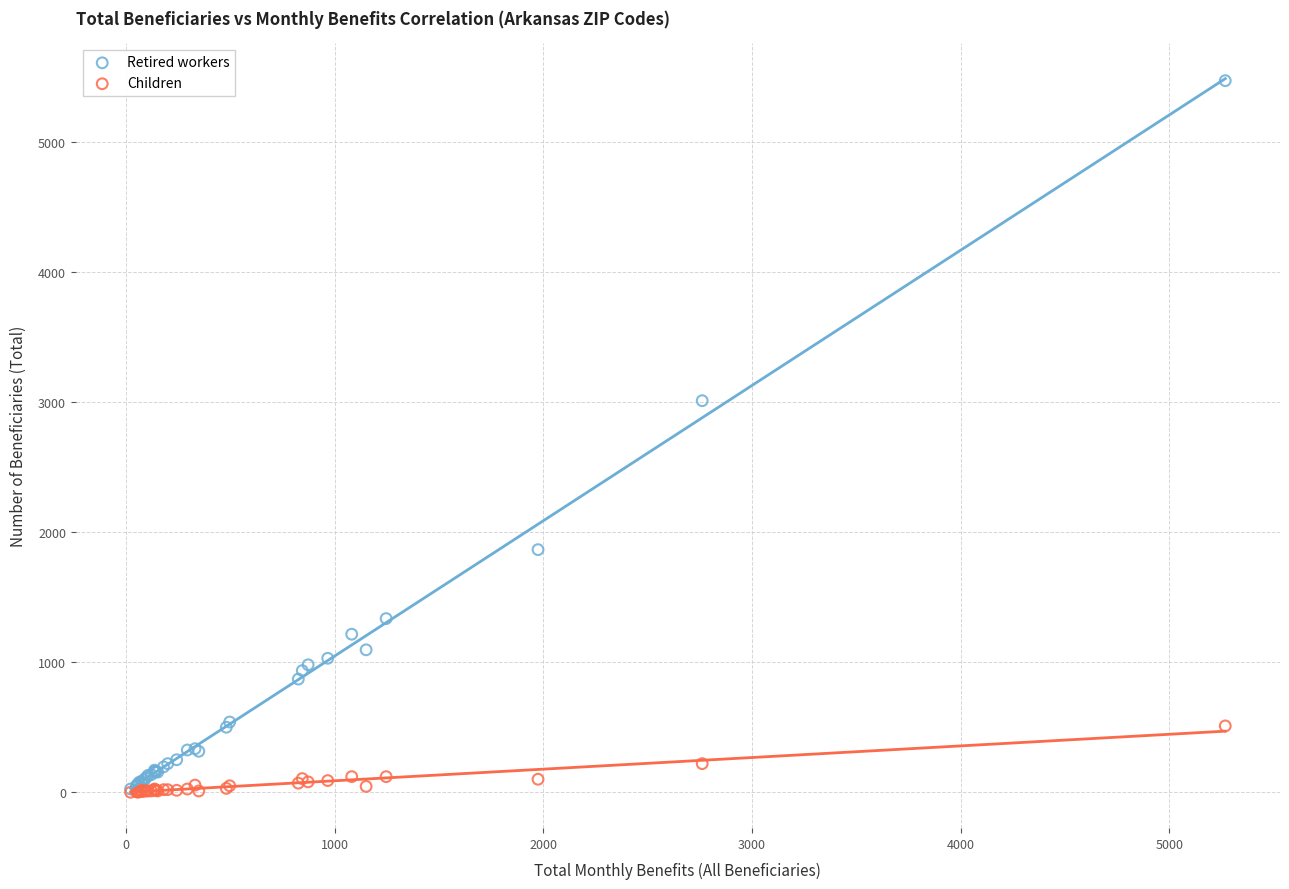

Across all series, what Y value is closest to 2735?

3010